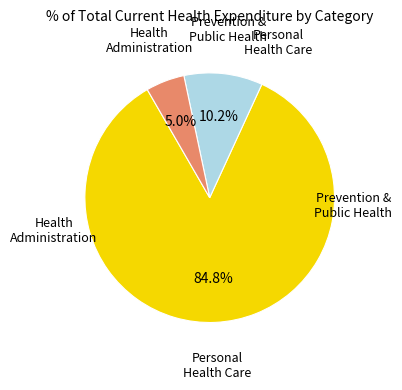

Is there a majority slice in this chart?

Yes